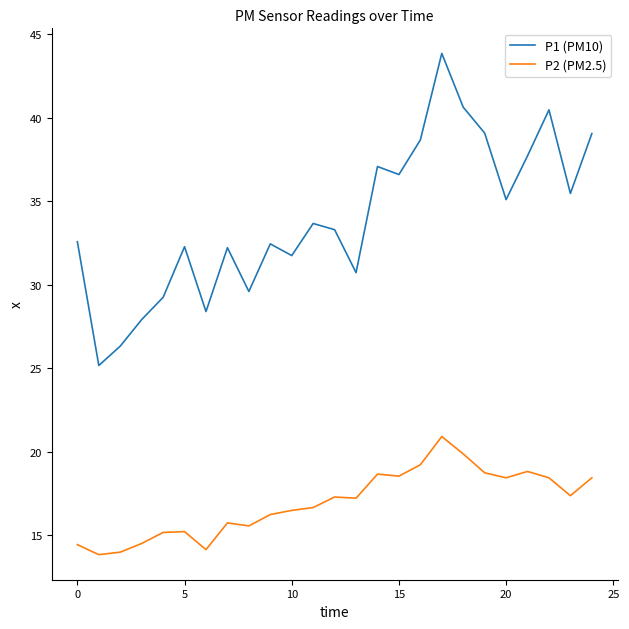

What is the highest value of the P2 (PM2.5) series?

20.9